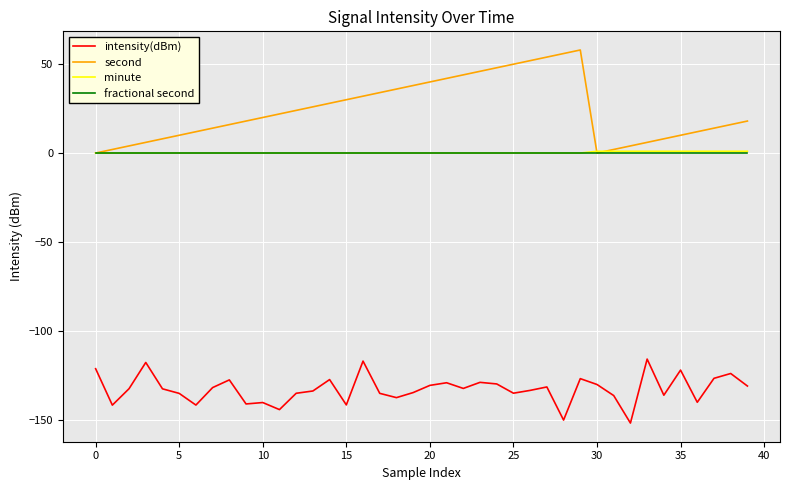

What is the maximum value shown in the chart?

58.0